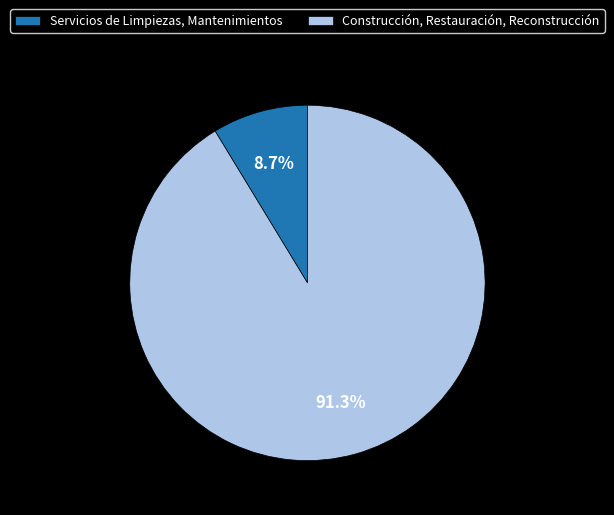

Approximately how many times larger is the value at Construcción, Restauración, Reconstrucción compared to Servicios de Limpiezas, Mantenimientos?

10.5